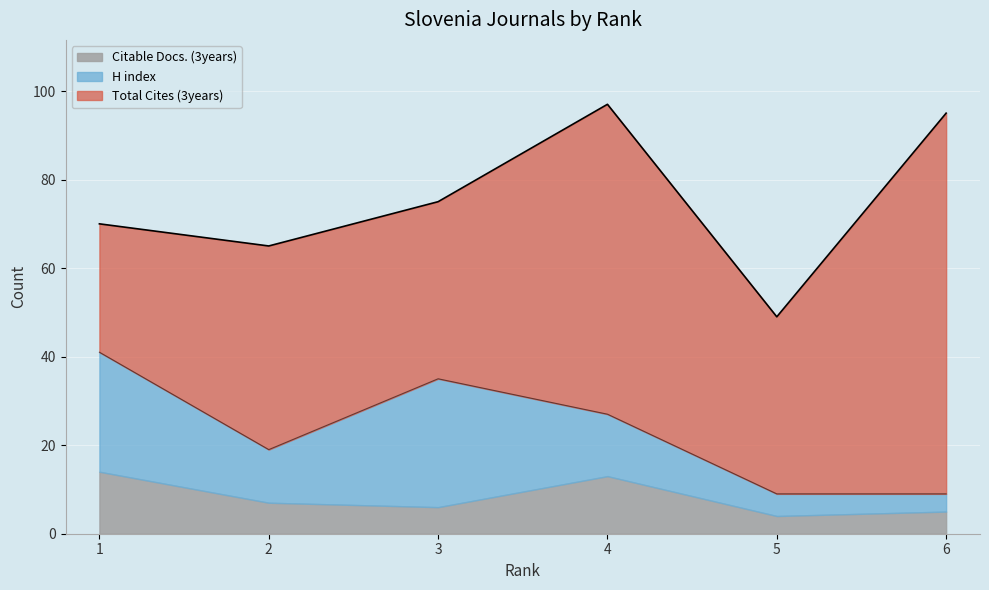

At which category does H index reach its first local peak?

3